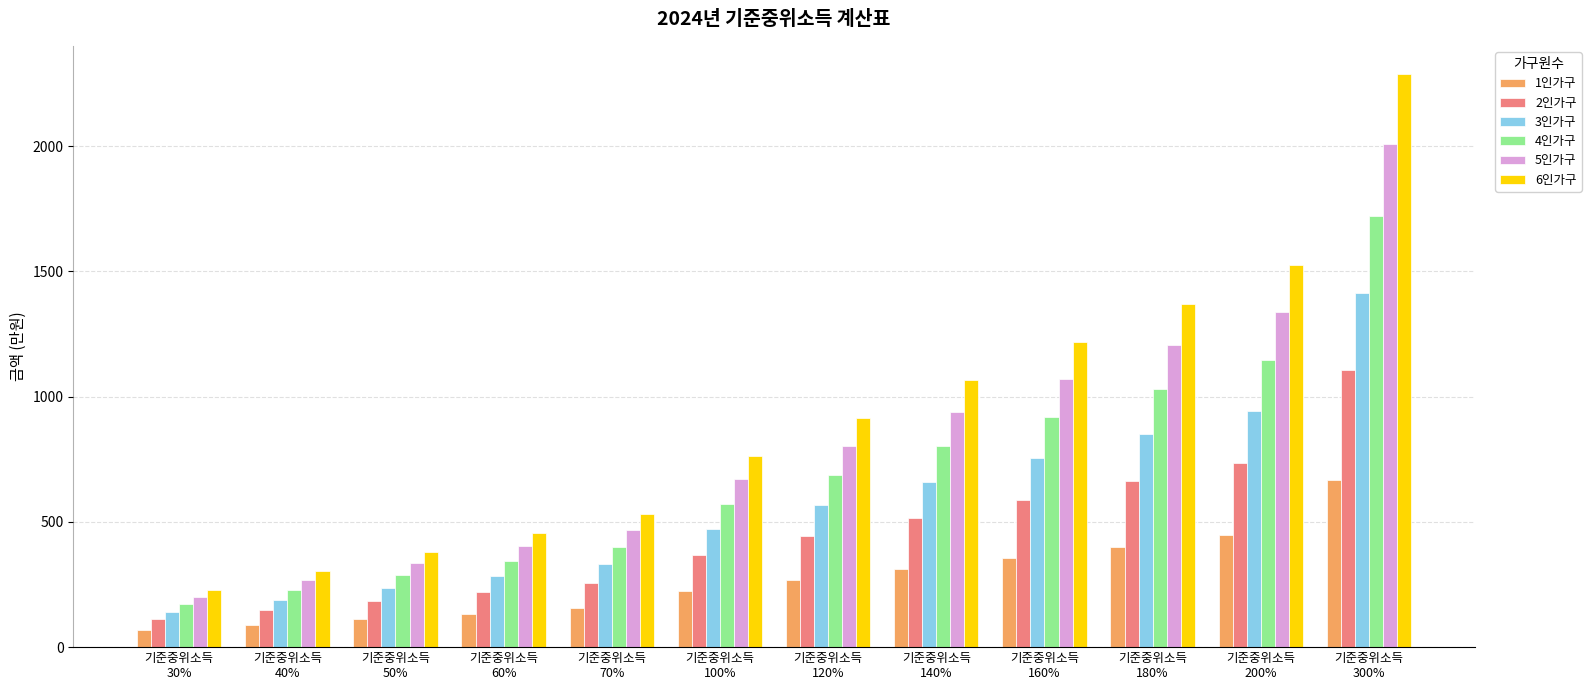

Which series changed the most between 기준중위소득
180% and 기준중위소득
200%?

6인가구